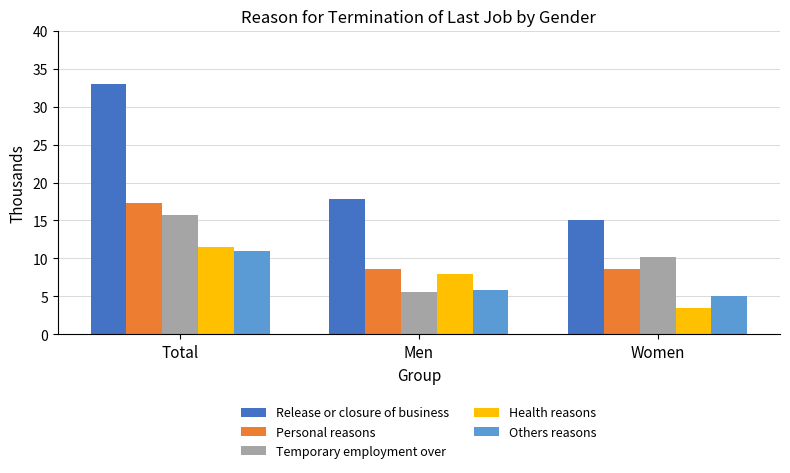

The value of Personal reasons at Women is 12.6. True or false?

False